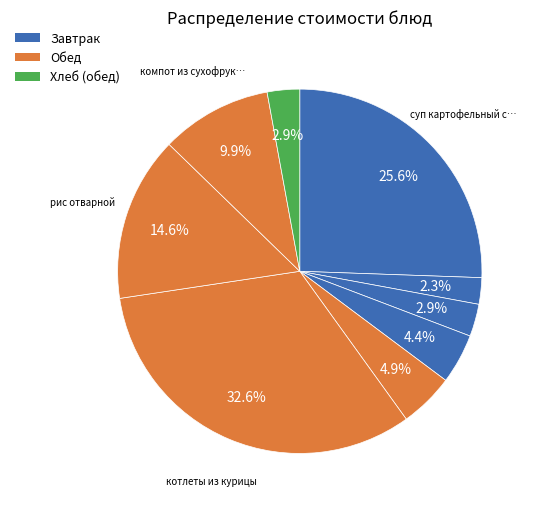

Rank the categories by value from lowest to highest.

чай с сахаром, хлеб ржаной (завтрак), хлеб ржаной (обед), батон нарезной, винегрет овощной, компот из сухофруктов, рис отварной, суп картофельный с рыбными консервами, котлеты из курицы